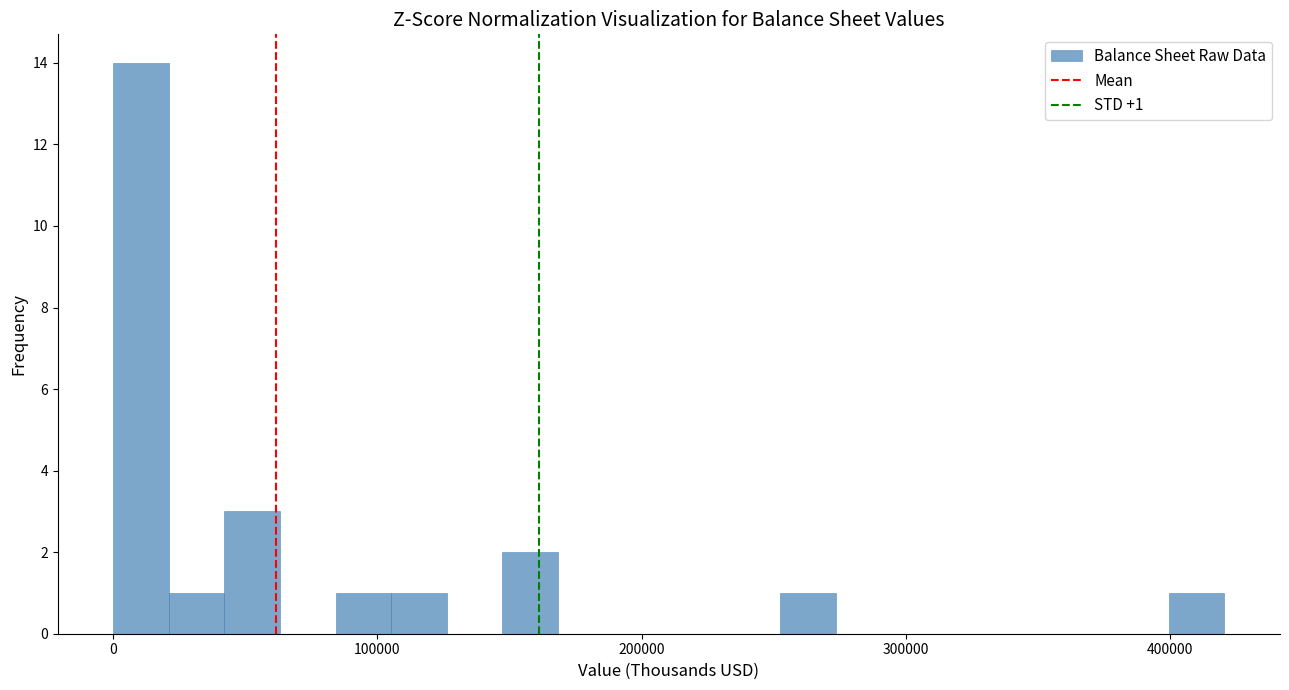

Read against the x-axis, roughly where is the centre of the tallest bar?

10000